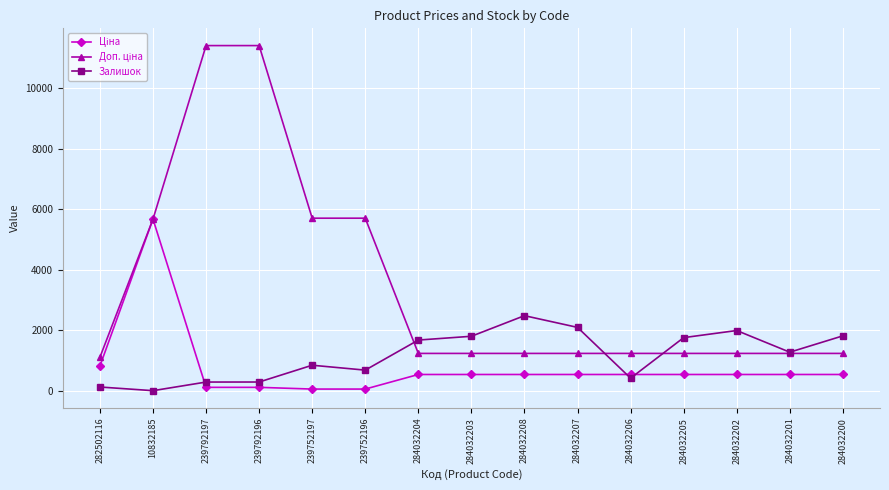

What is the greatest value displayed?

11410.0